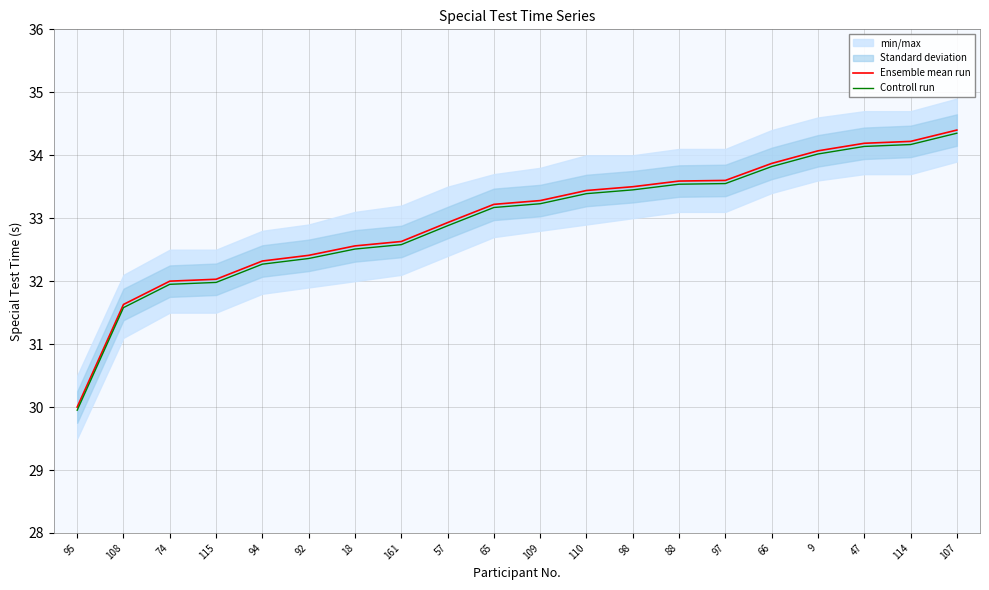

How many series are shown in this chart?

2